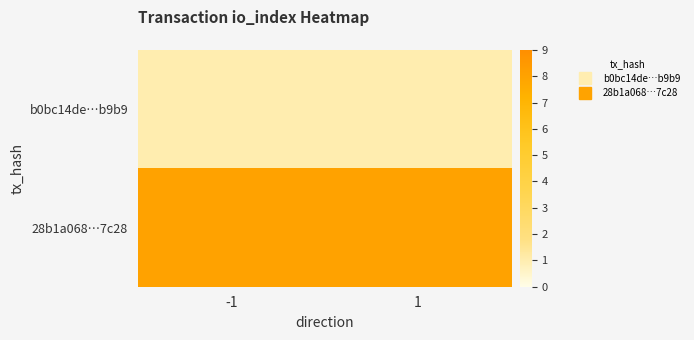

Reading left to right, what are all the values shown in this chart?

b0bc14de…b9b9: -1=1	1=1
28b1a068…7c28: -1=8	1=8